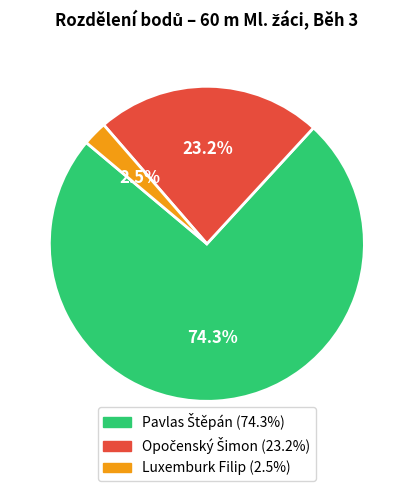

Is there a majority slice in this chart?

Yes